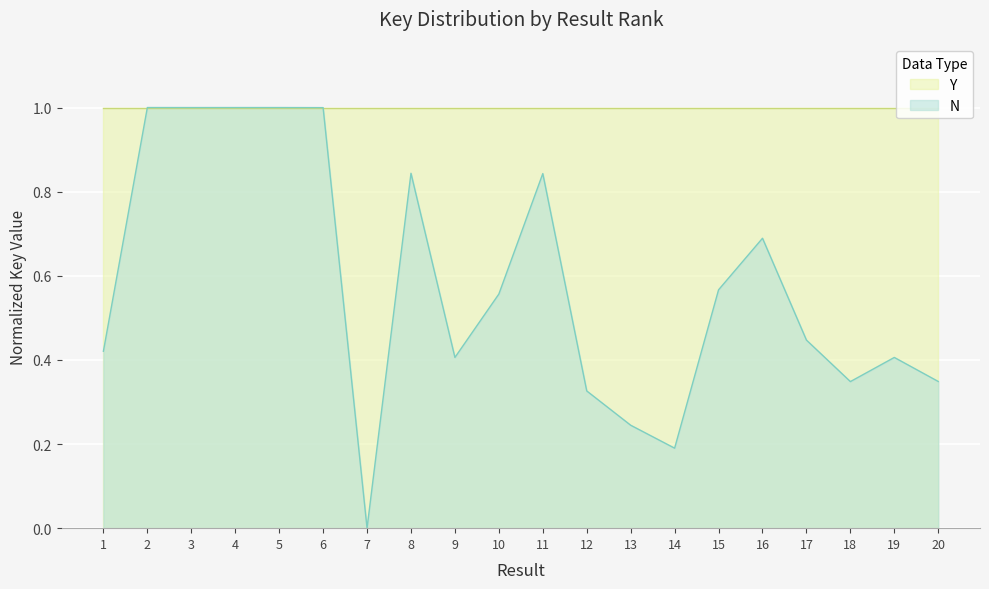

Reading left to right, transcribe all the data shown in this chart.

1=0.4	2=1.0	3=1.0	4=1.0	5=1.0	6=1.0	7=0.0	8=0.8	9=0.4	10=0.6	11=0.8	12=0.3	13=0.2	14=0.2	15=0.6	16=0.7	17=0.4	18=0.3	19=0.4	20=0.3